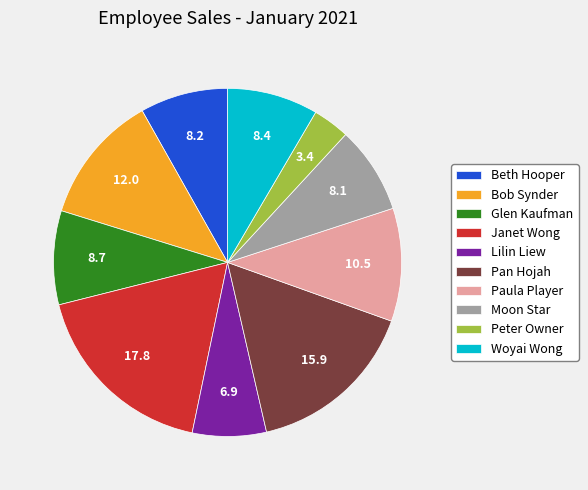

Between Glen Kaufman and Beth Hooper, which is larger?

Glen Kaufman